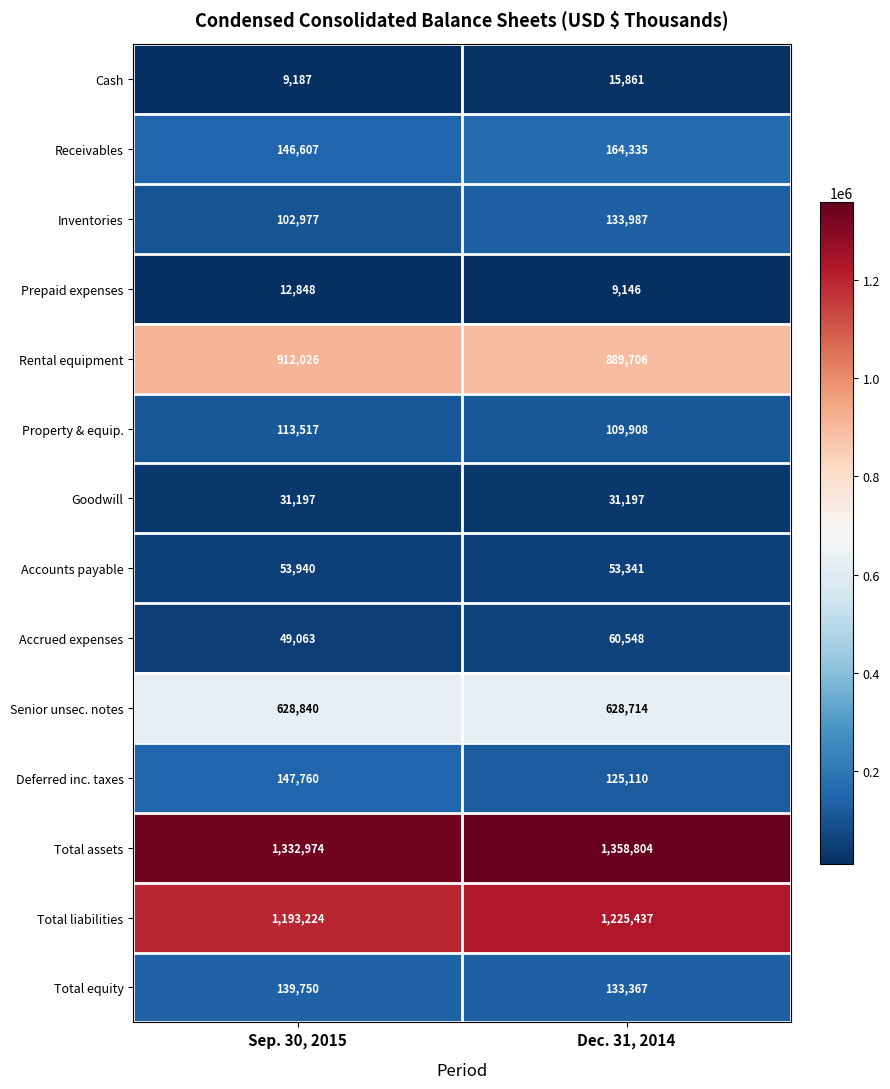

What is the total value across all series at Sep. 30, 2015?

4873910